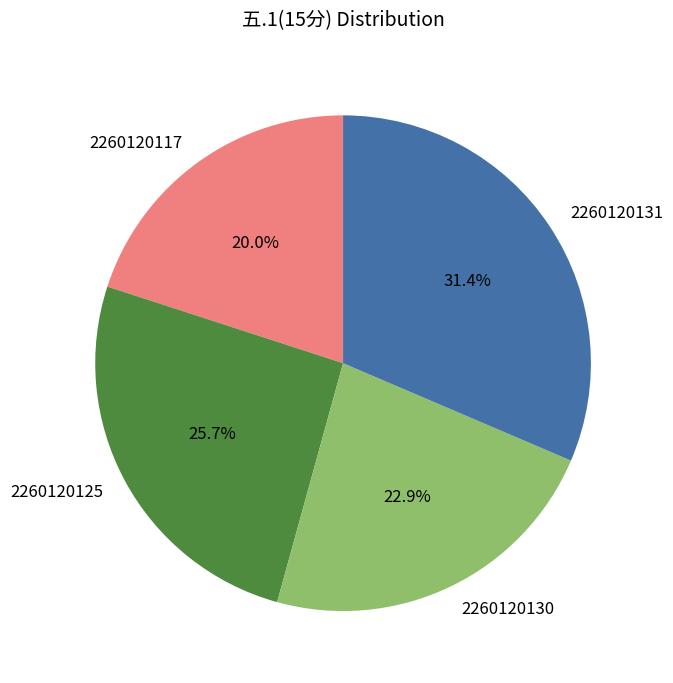

To the nearest percent, what portion does 2260120125 represent?

26%